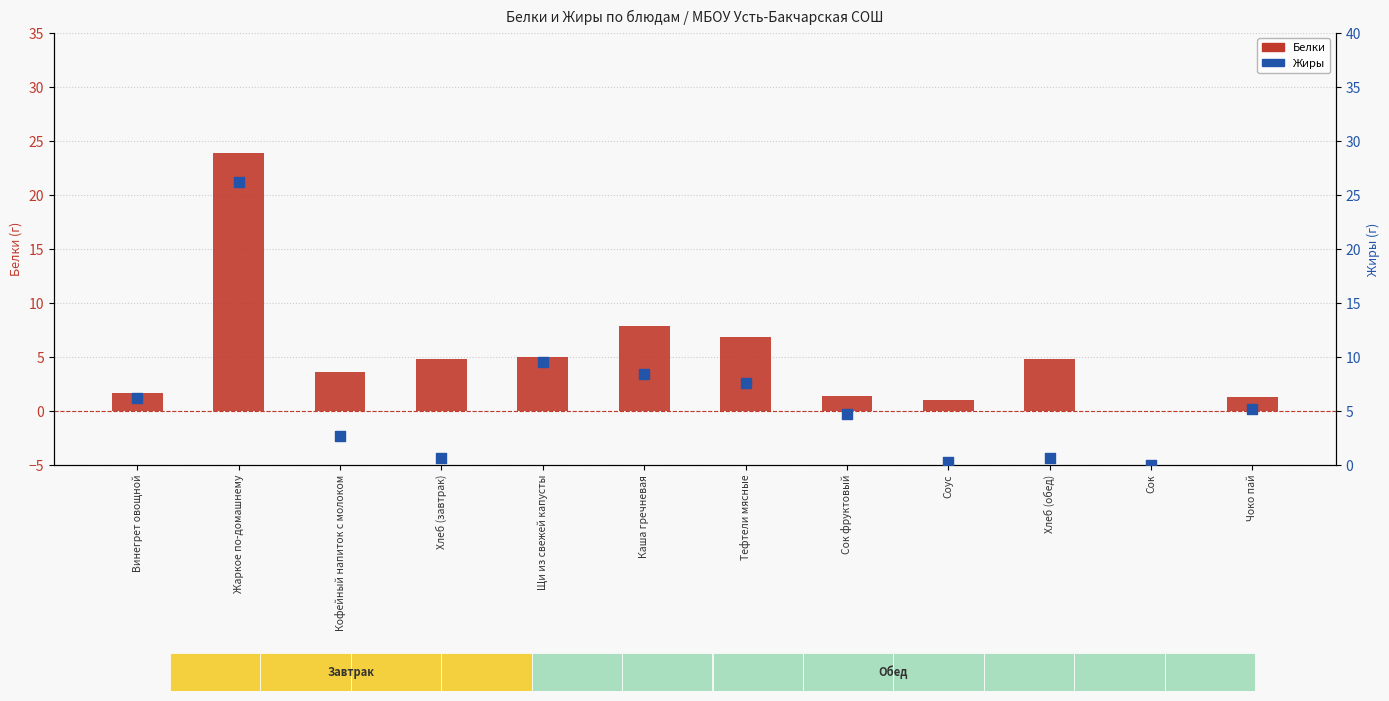

Is the value of Белки at Хлеб (завтрак) greater than the value of Жиры at Сок фруктовый?

Yes